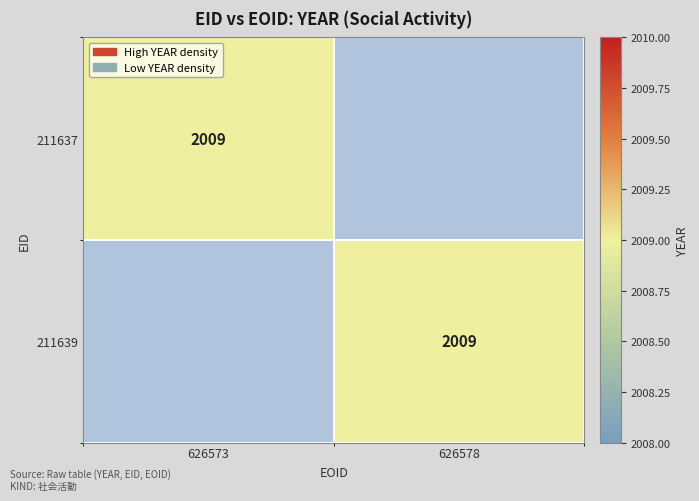

The value of 211639 at 626578 is 2009. True or false?

True